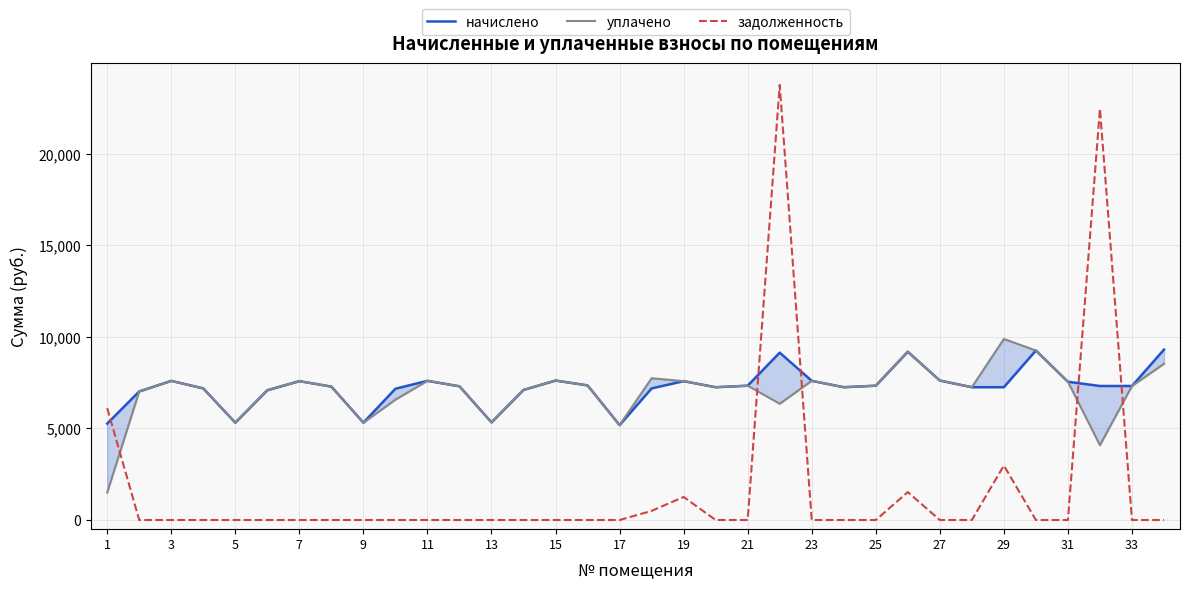

How many data points in уплачено are less than 7319?

17